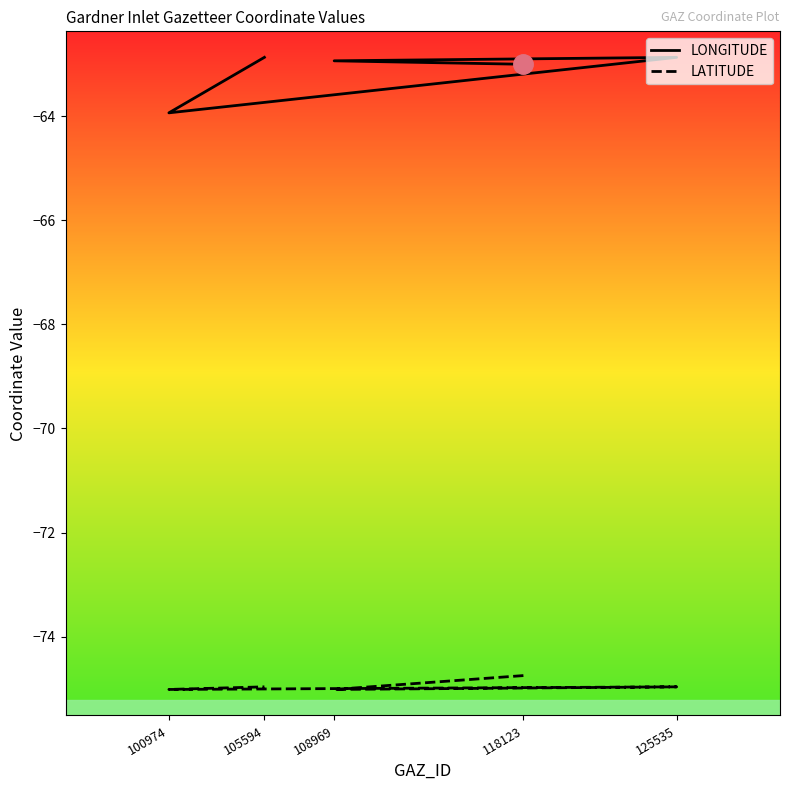

What is the value of the LATITUDE point at the 5th from the left?

-75.0